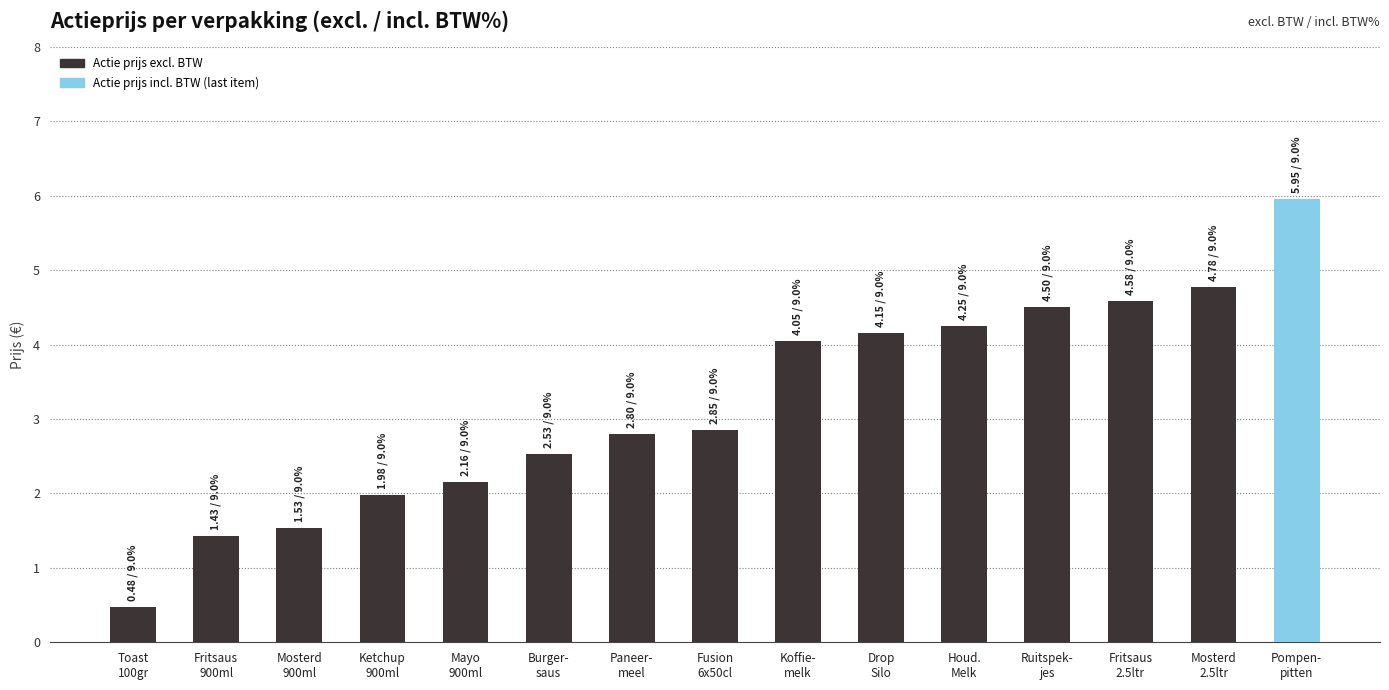

The chart shows a value of 6.8 at Fritsaus
2.5ltr. True or false?

False